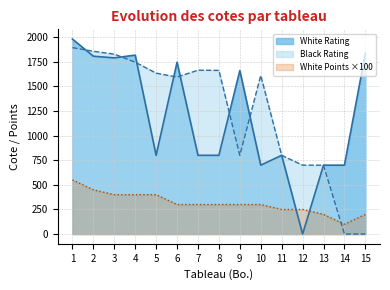

Which label corresponds to the smallest value in the chart?

12